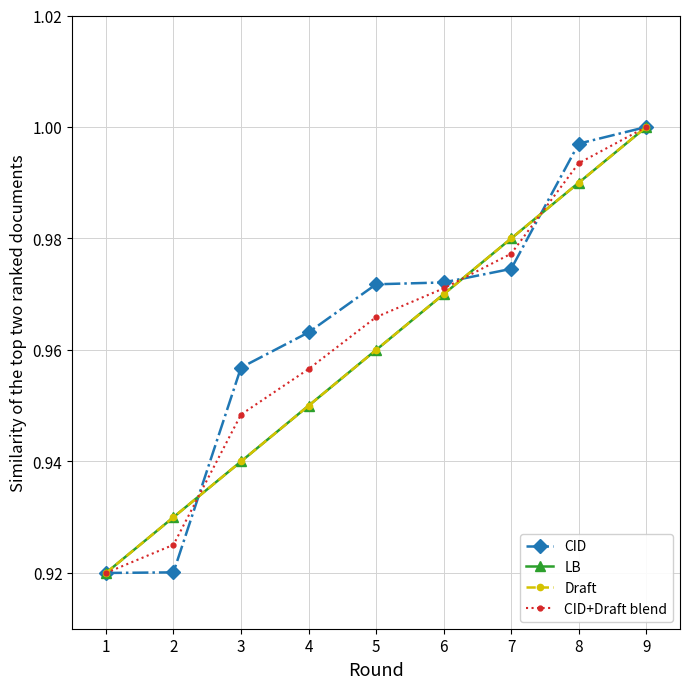

Is this an area chart (filled region under the line)?

No